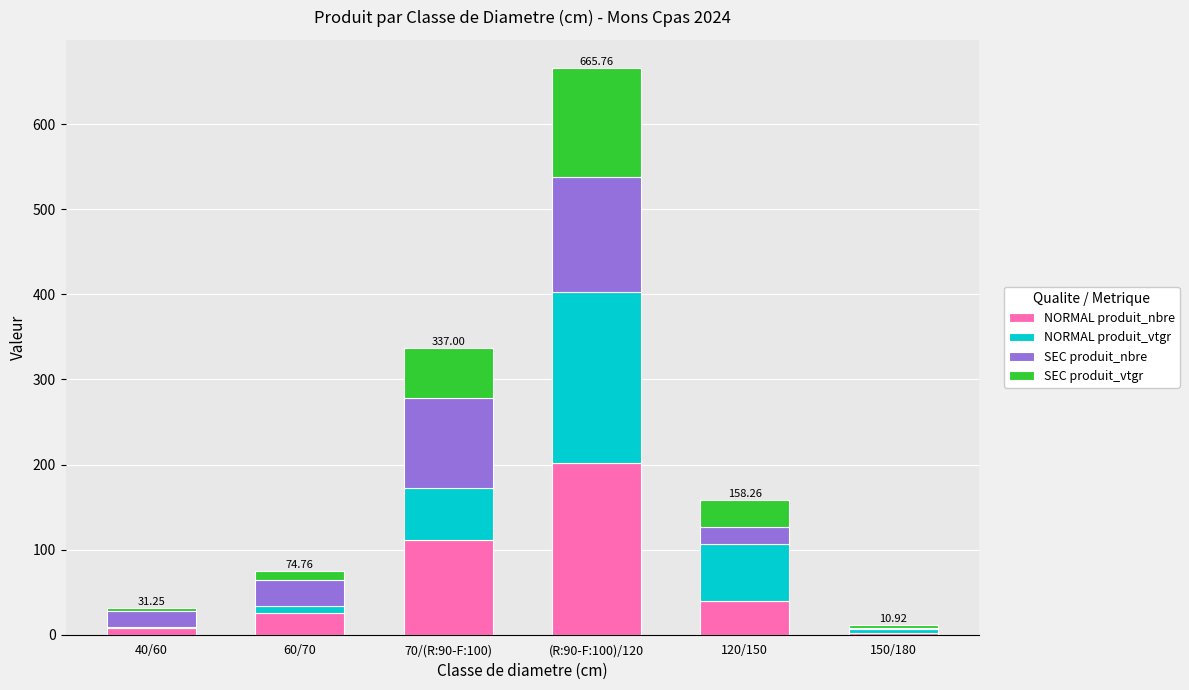

What is the total value across all series at (R:90-F:100)/120?

665.8